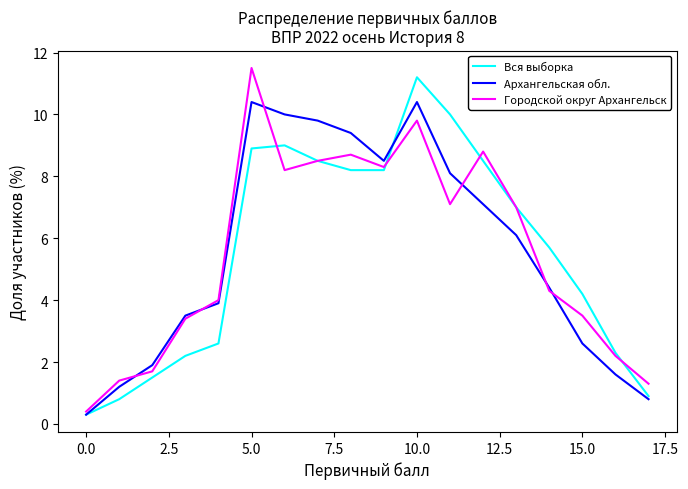

True or false: Вся выборка has more than 0 points higher than both neighbors.

True